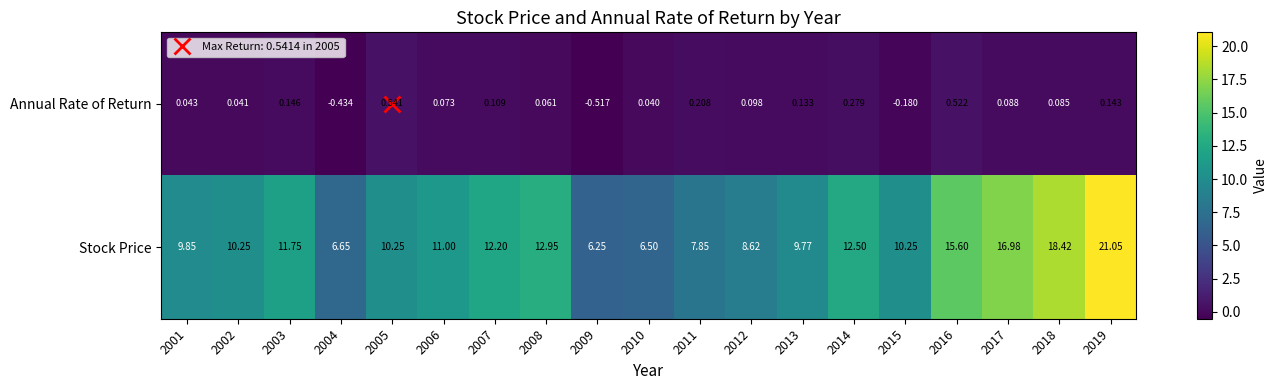

Which series has the largest range (max minus min)?

Stock Price